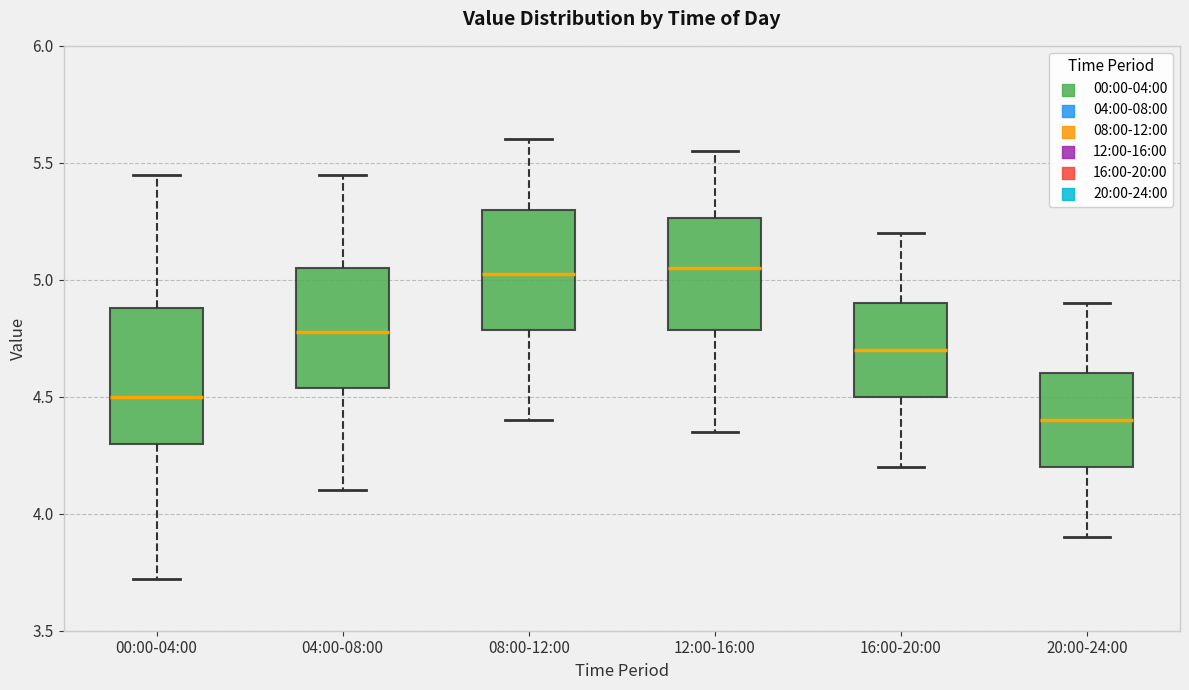

Where does the upper whisker of the box for 16:00-20:00 end on the y-axis? The values are not printed on the chart, so give them approximately, as read against the axis.

5.20